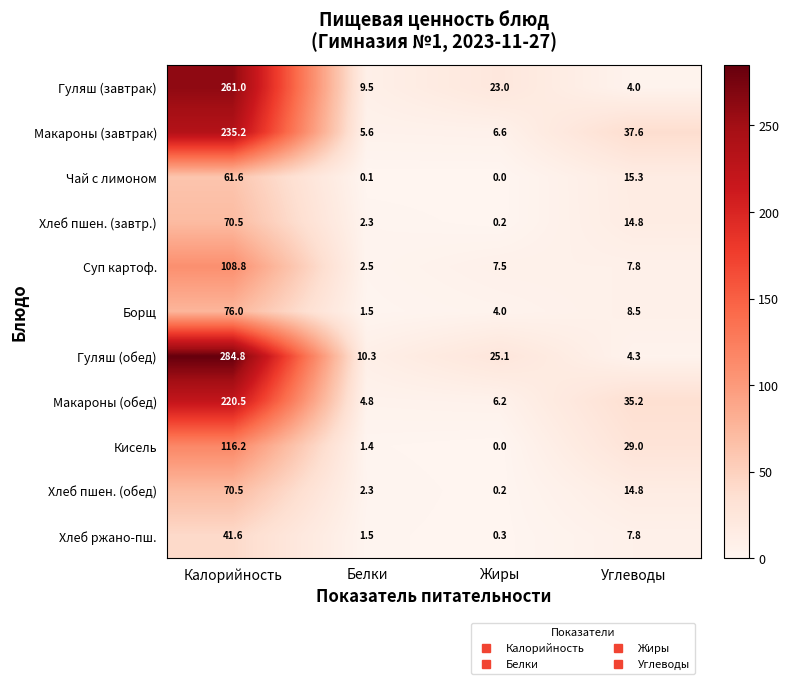

Between Калорийность and Белки, which series saw the biggest shift?

Гуляш (обед)